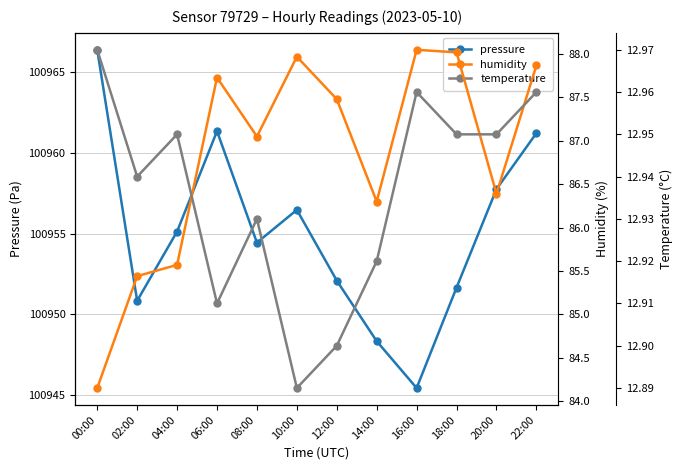

True or false: humidity has a value of 87.7 at 06:00.

True